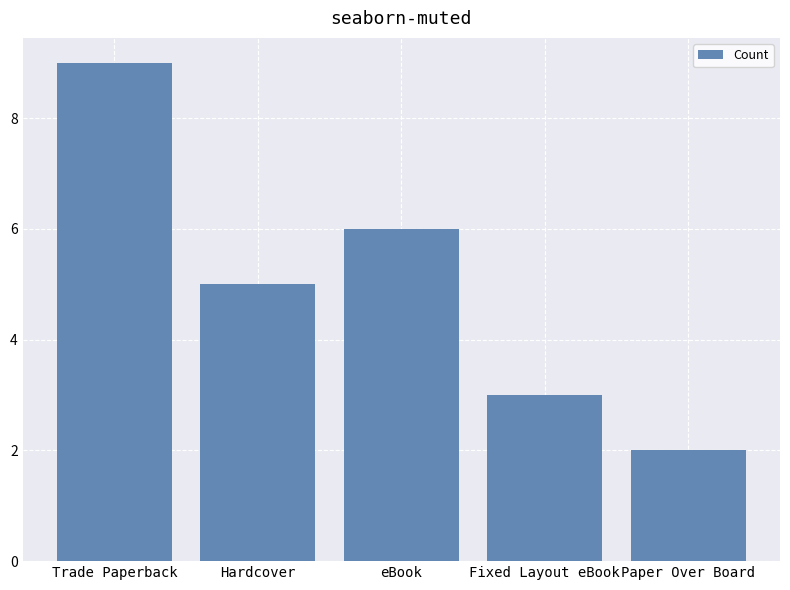

Reading left to right, list all the values displayed in this chart.

9	5	6	3	2